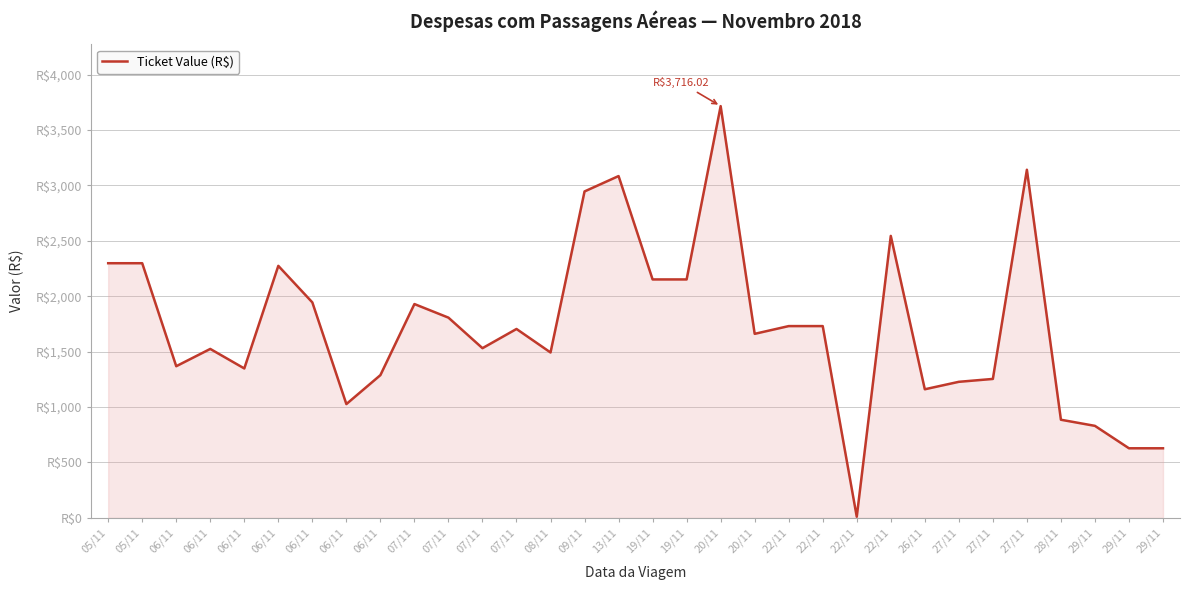

Is it true that the value at 06/11 is 921.4?

False